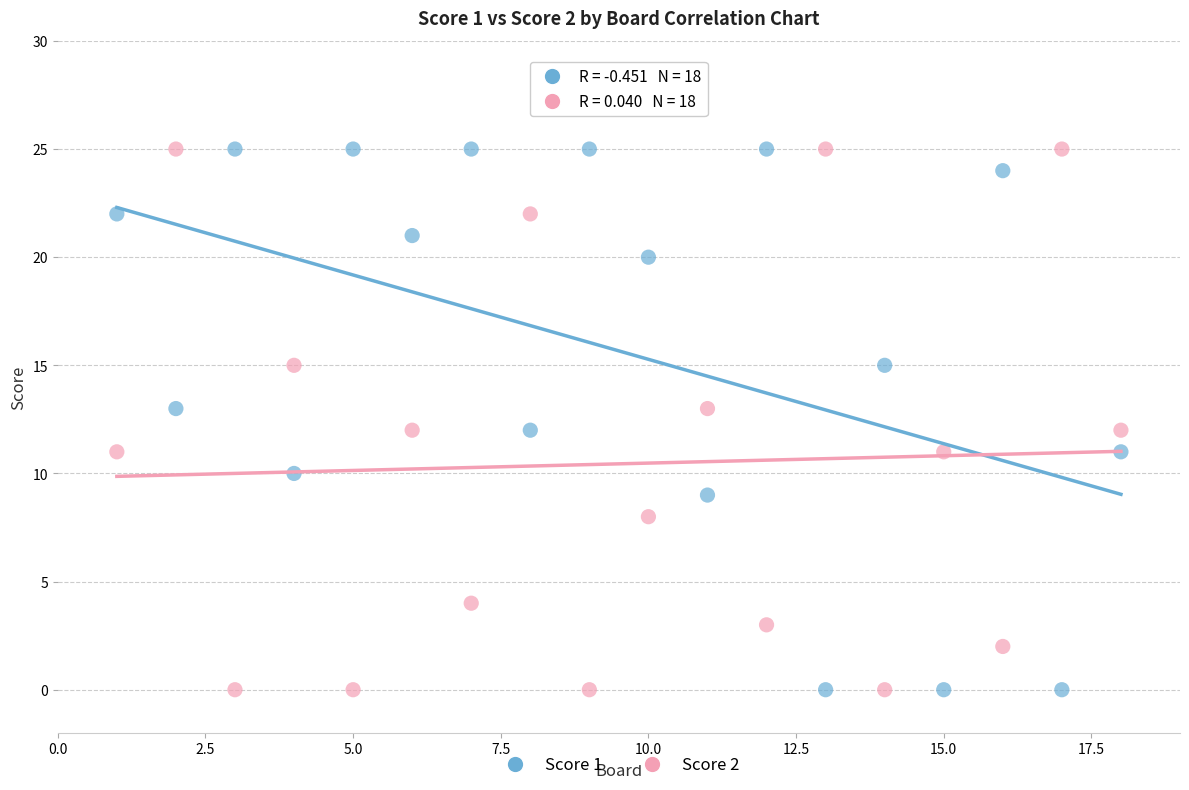

What are all the series names shown in the legend?

Score 1, Score 2